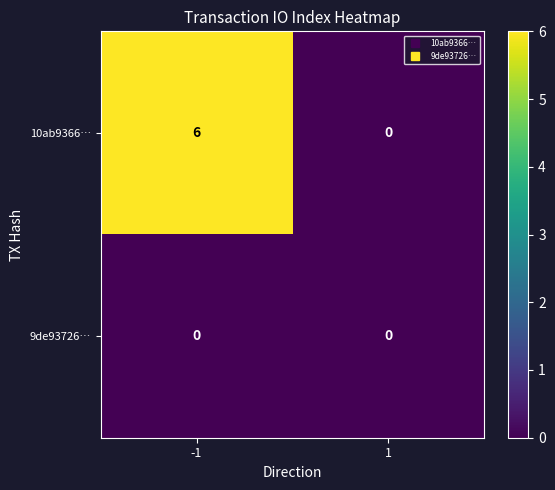

The value of 10ab9366… at 1 is 3. True or false?

False